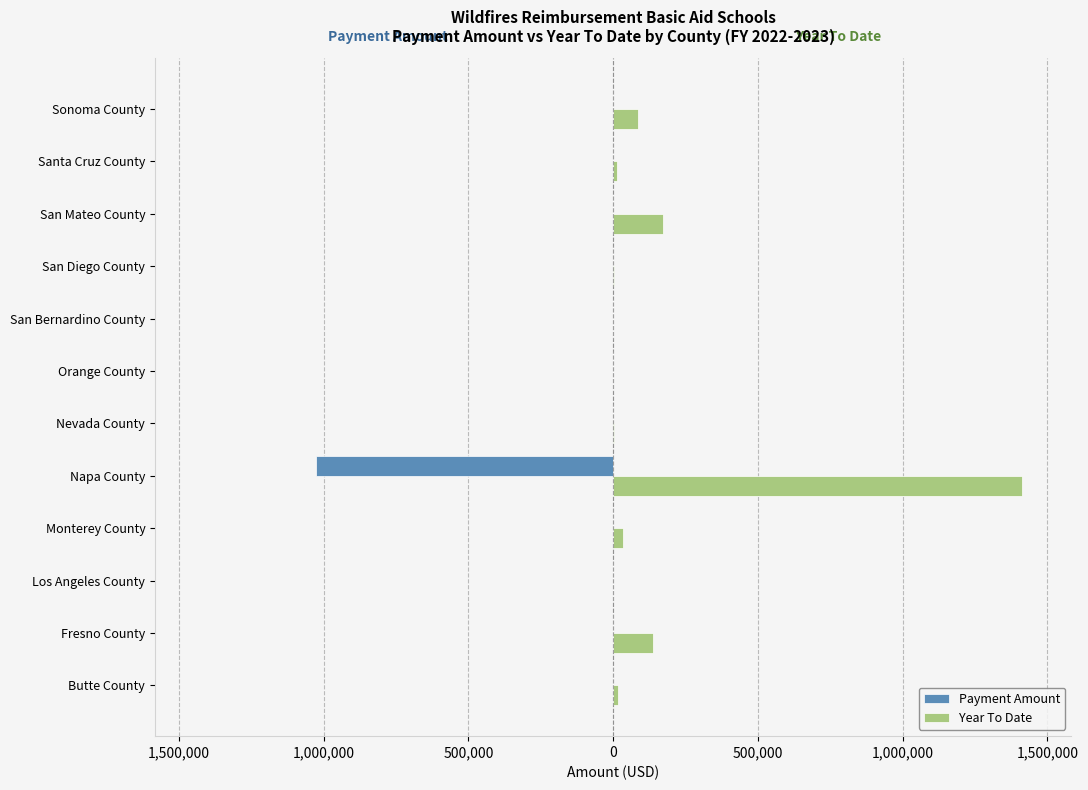

What are all the series names shown in the legend?

Payment Amount, Year To Date